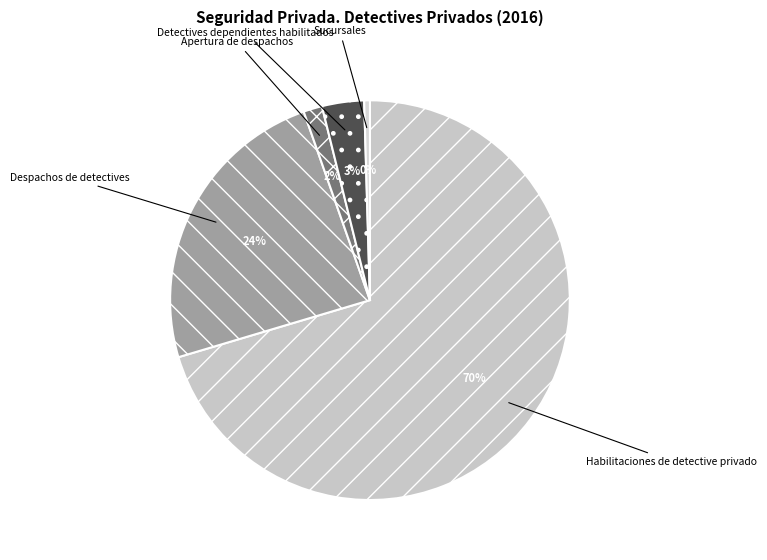

Combined, do Sucursales and Despachos de detectives account for over 50%?

No